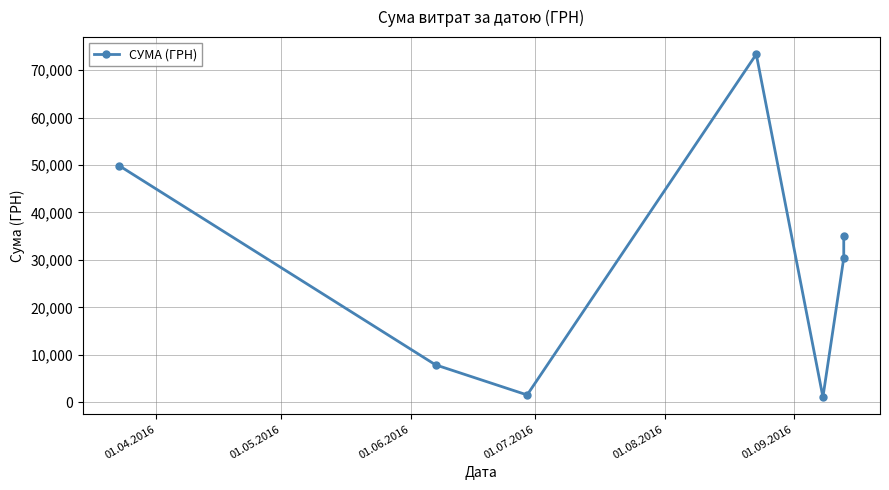

The chart shows a value of 24214.4 at 01.04.2016. True or false?

False